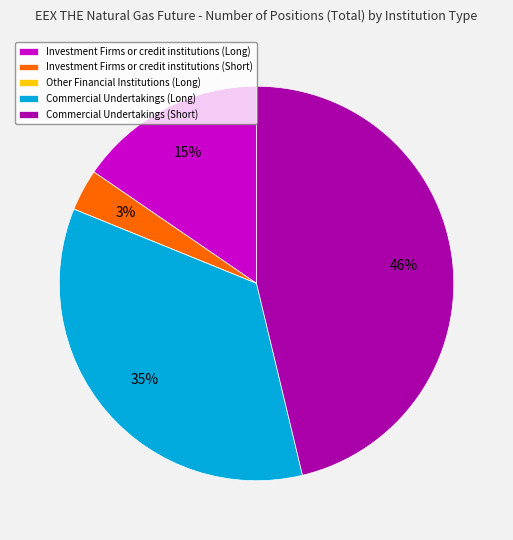

What is the largest slice in the pie chart?

Commercial Undertakings (Short)